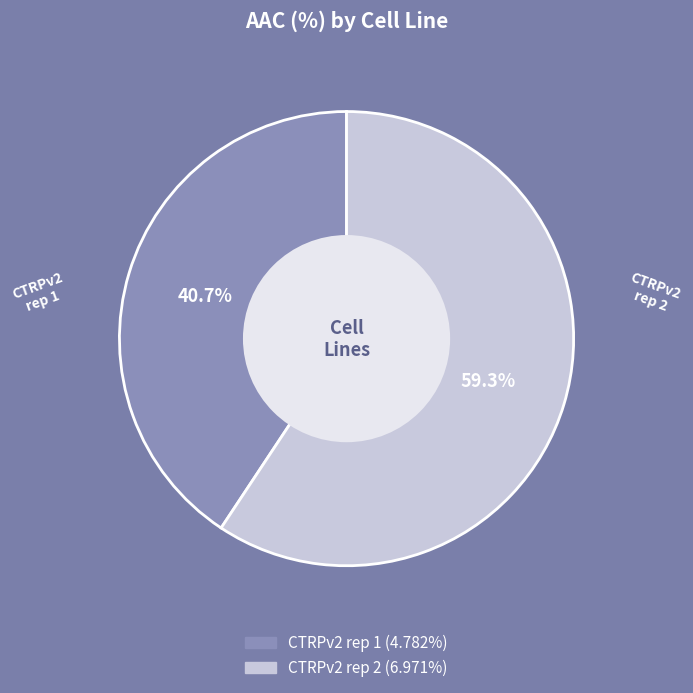

To the nearest percent, what is the difference between the CTRPv2 rep 1 and CTRPv2 rep 2 slice percentages?

19%